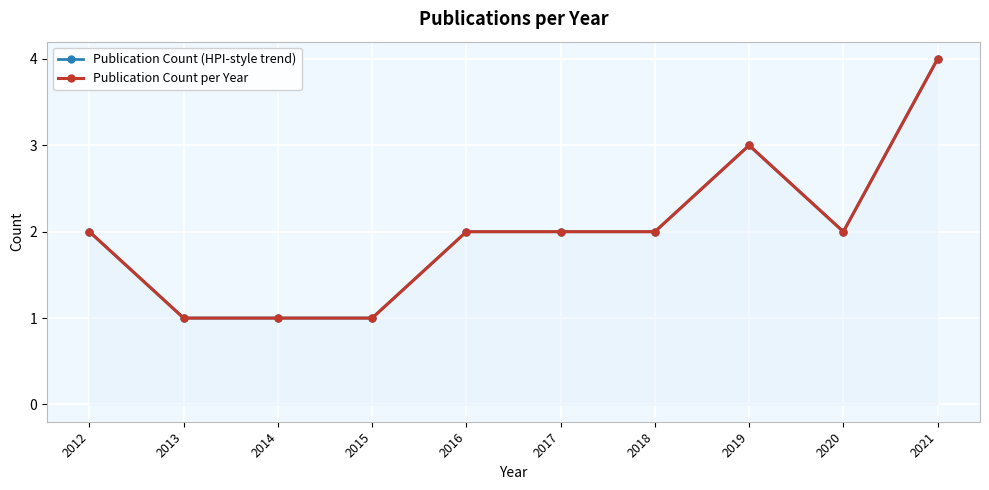

How many Publication Count (HPI-style trend) values are between 1 and 2?

8